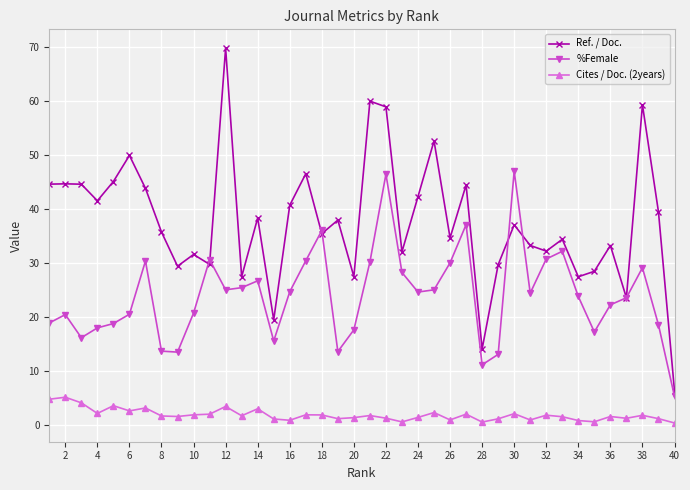

True or false: Cites / Doc. (2years) and Ref. / Doc. intersect in this chart.

False